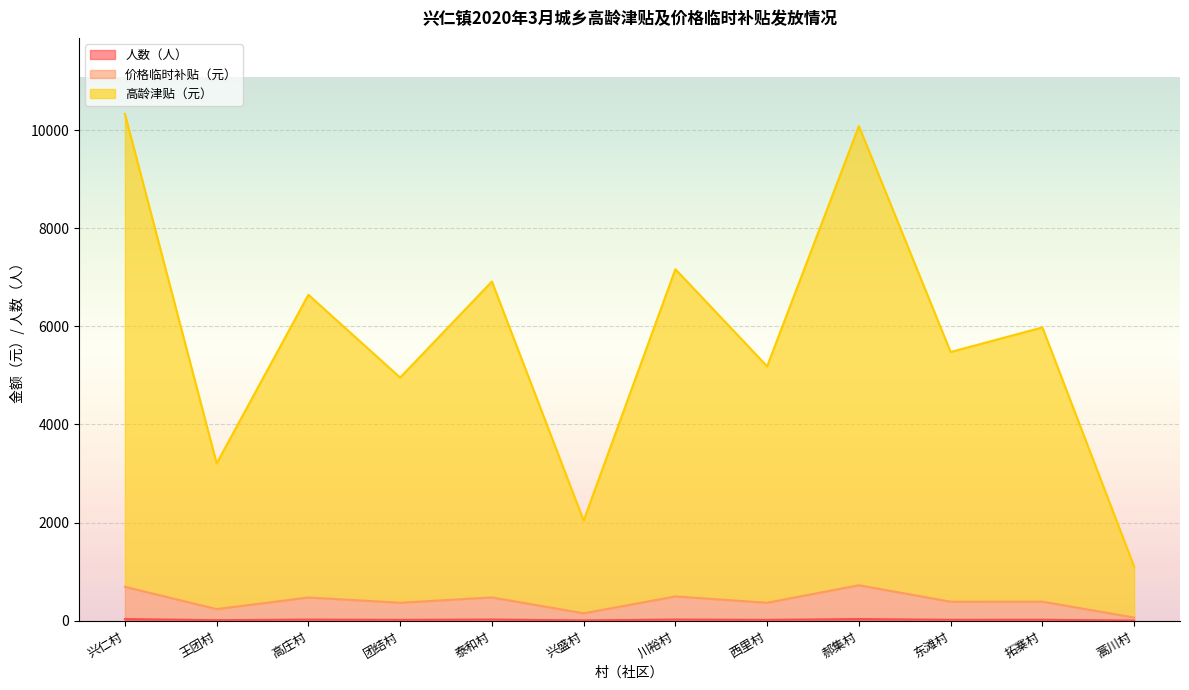

True or false: 人数（人） and 价格临时补贴（元） cross at least once.

False